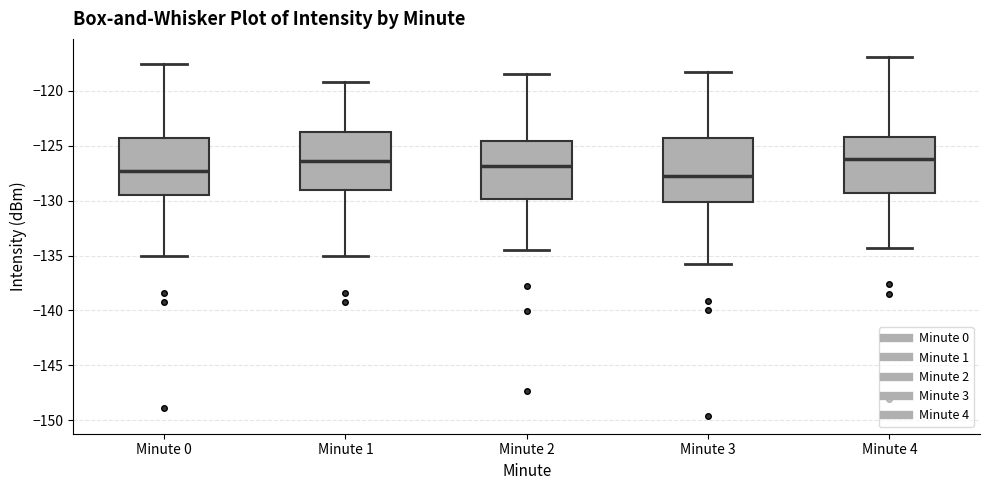

Reading left to right, read every box against the y-axis: the position of its median line, the range the box covers, and the ends of its whiskers. The values are not printed on the chart, so give them approximately, as read against the axis.

Minute 0: median -127.5, box -129.5 to -124.5, whiskers -135.0 to -117.5
Minute 1: median -126.5, box -129.0 to -124.0, whiskers -135.0 to -119.0
Minute 2: median -127.0, box -130.0 to -124.5, whiskers -134.5 to -118.5
Minute 3: median -127.5, box -130.0 to -124.0, whiskers -136.0 to -118.5
Minute 4: median -126.0, box -129.5 to -124.0, whiskers -134.5 to -117.0